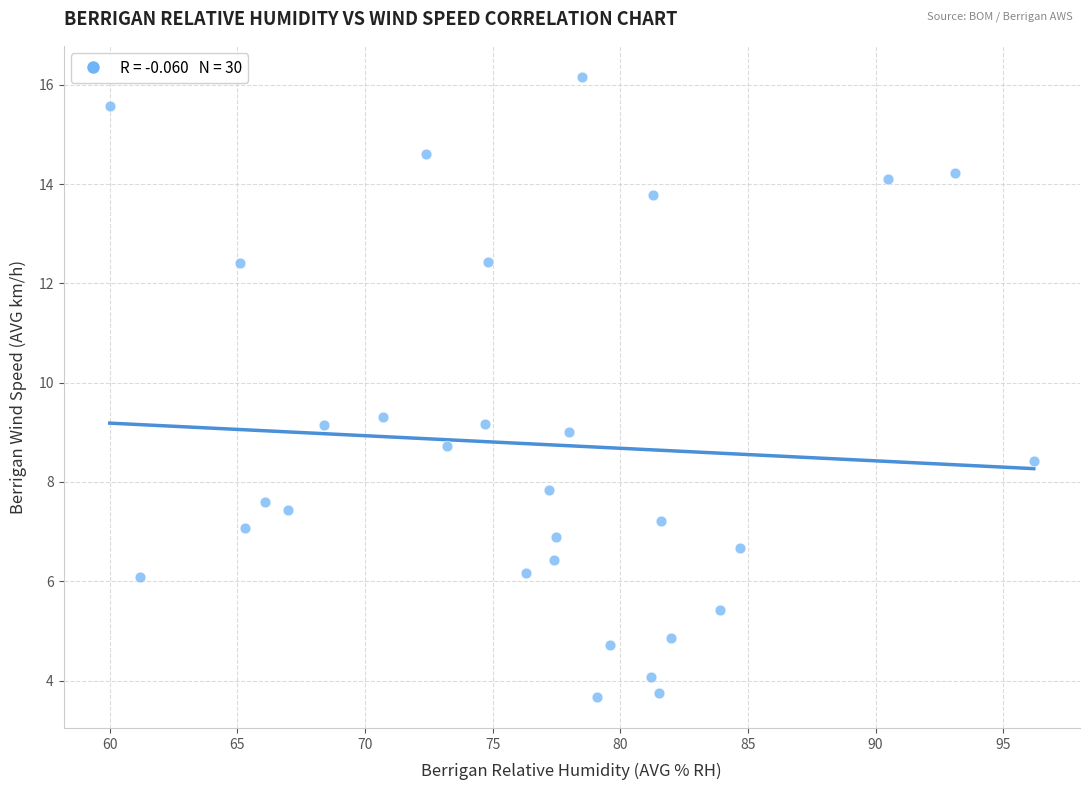

What is the range of Y values (max minus min)?

12.5